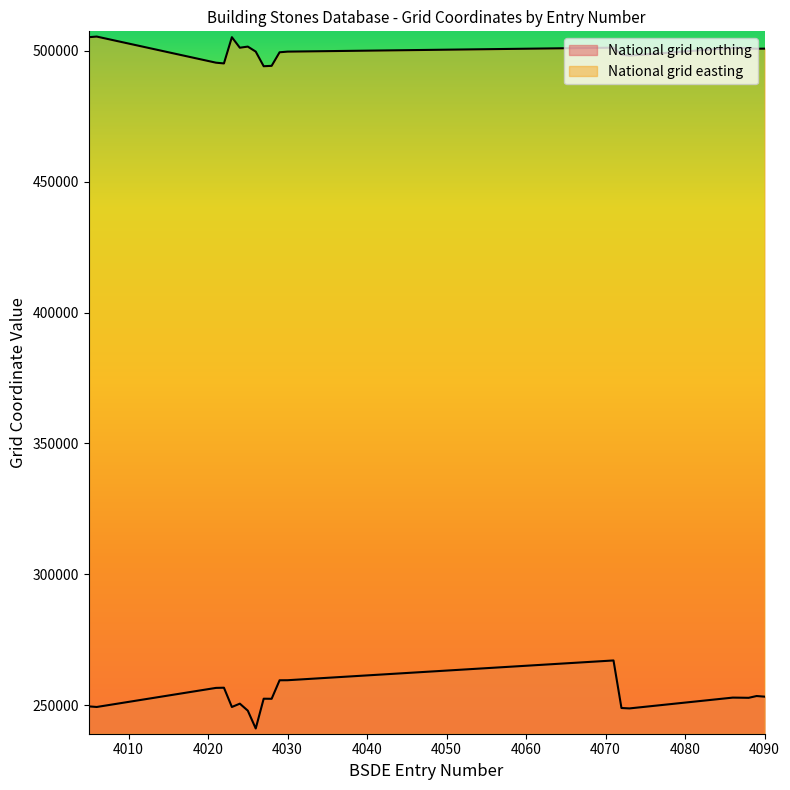

What is the difference between the National grid northing values at 4073 and 4029?

10747